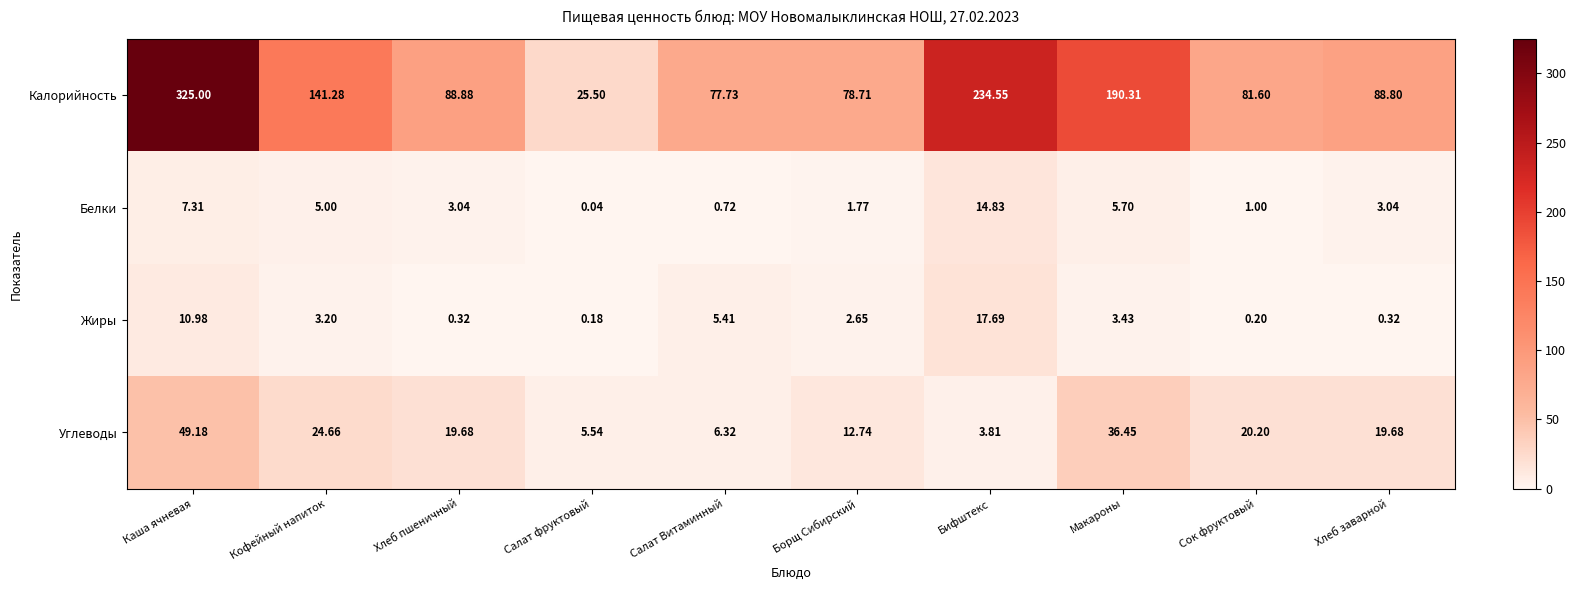

Which series has the largest total across all categories?

Калорийность